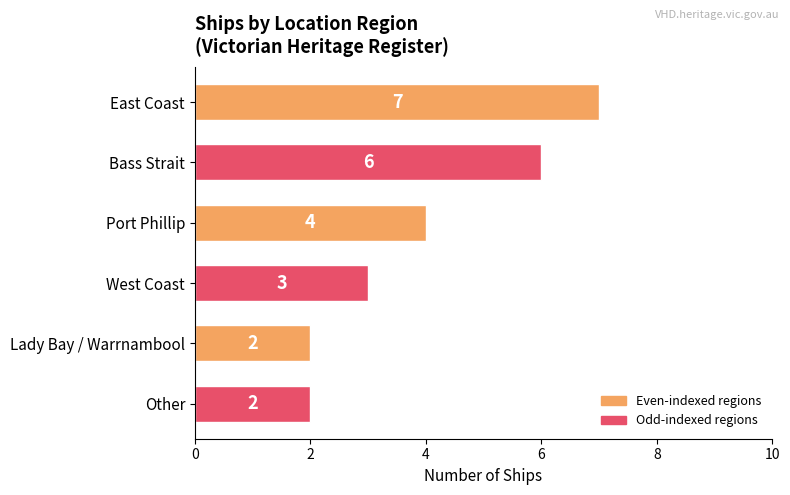

What is the label of the 5th bar from the bottom?

Bass Strait